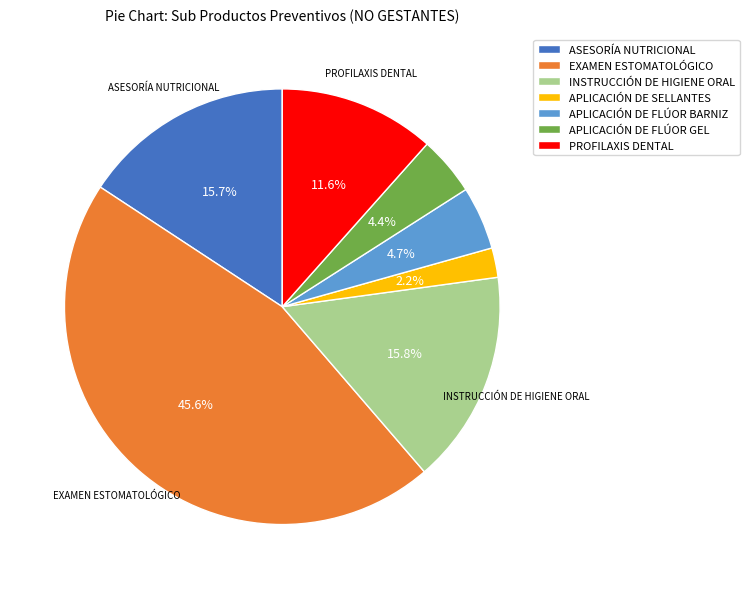

How much of the chart is everything except APLICACIÓN DE FLÚOR GEL?

95.6%